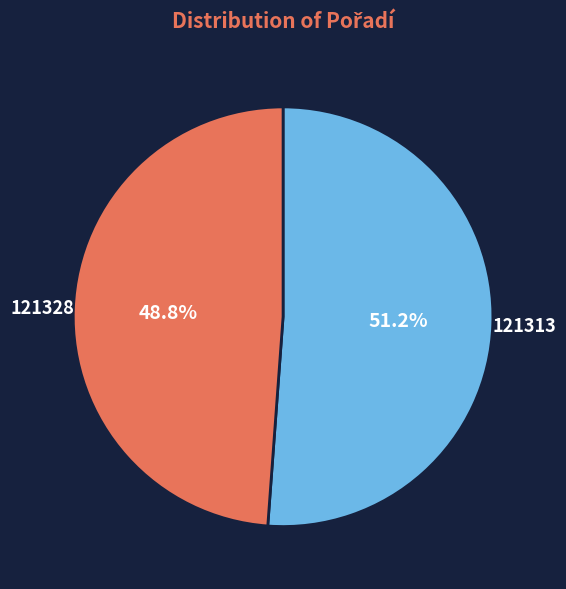

Does any single category account for the majority?

Yes